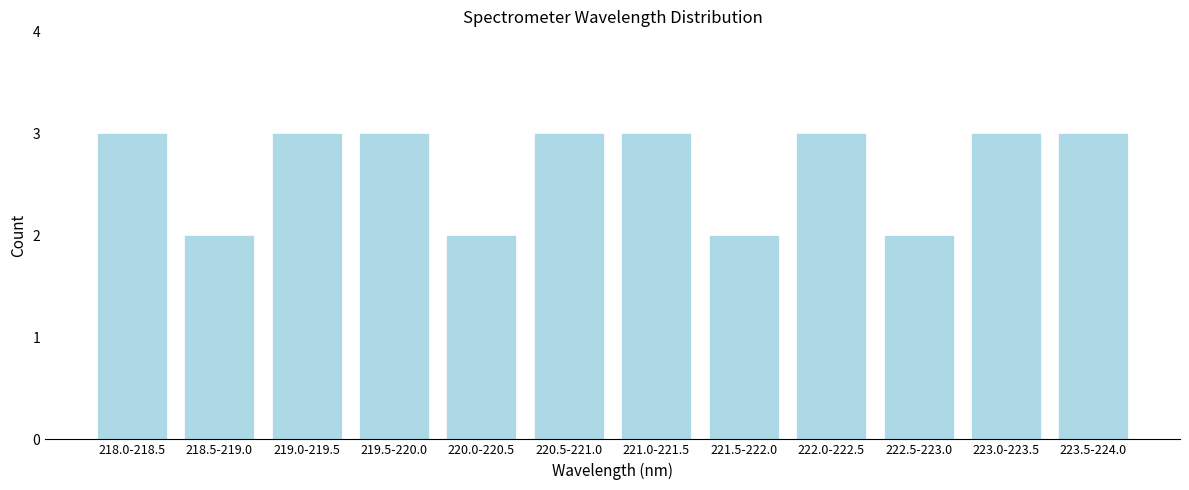

Reading left to right, transcribe all the data shown in this chart.

218.0-218.5=3	218.5-219.0=2	219.0-219.5=3	219.5-220.0=3	220.0-220.5=2	220.5-221.0=3	221.0-221.5=3	221.5-222.0=2	222.0-222.5=3	222.5-223.0=2	223.0-223.5=3	223.5-224.0=3